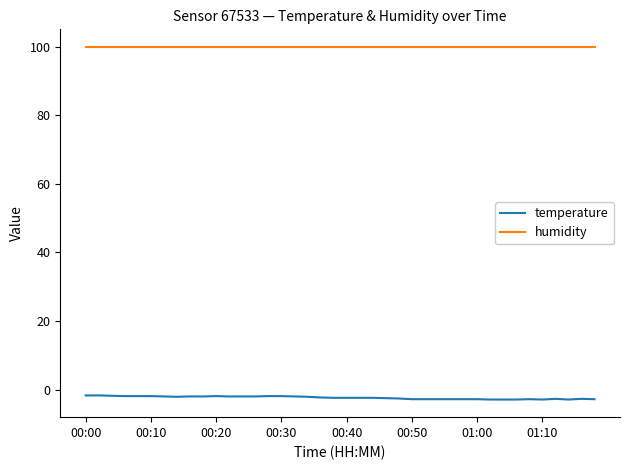

What is the minimum value shown in the chart?

-2.9